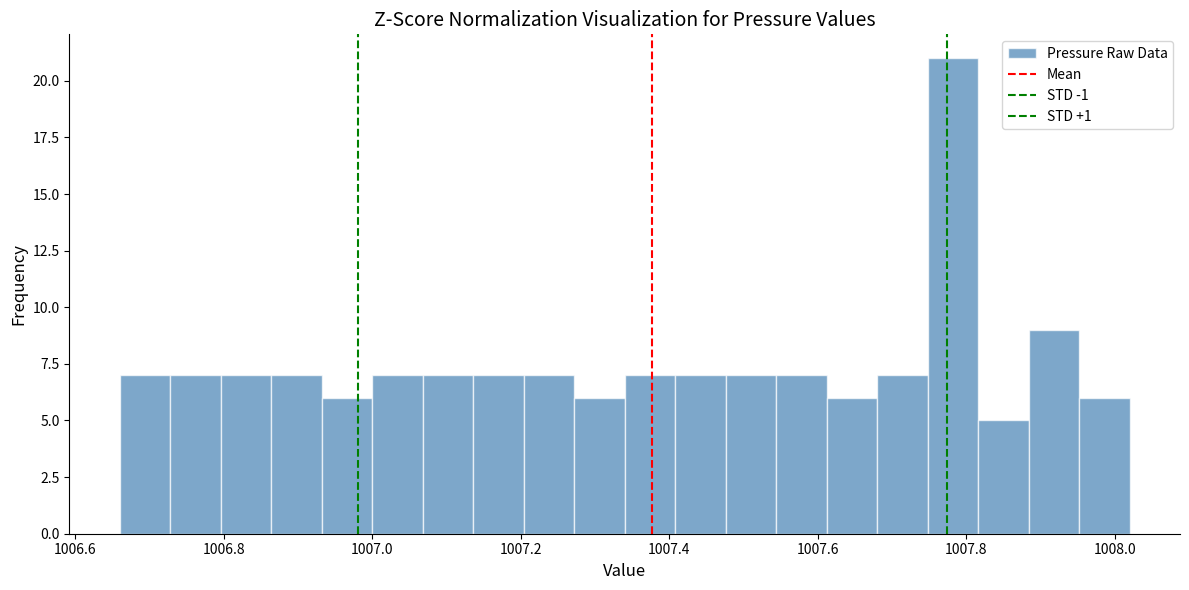

Read against the x-axis, roughly where is the centre of the tallest bar?

1007.78